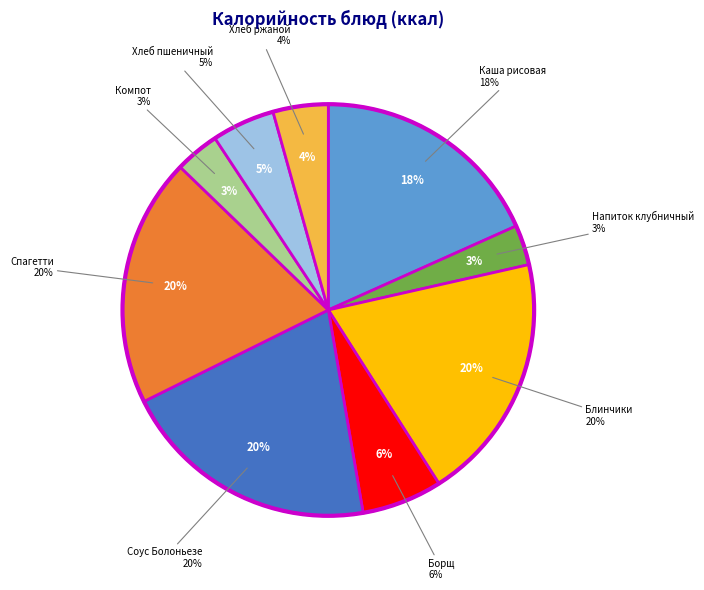

Which has a higher value, Компот из замороженной ягоды or Соус Болоньезе (мясо птицы)?

Соус Болоньезе (мясо птицы)